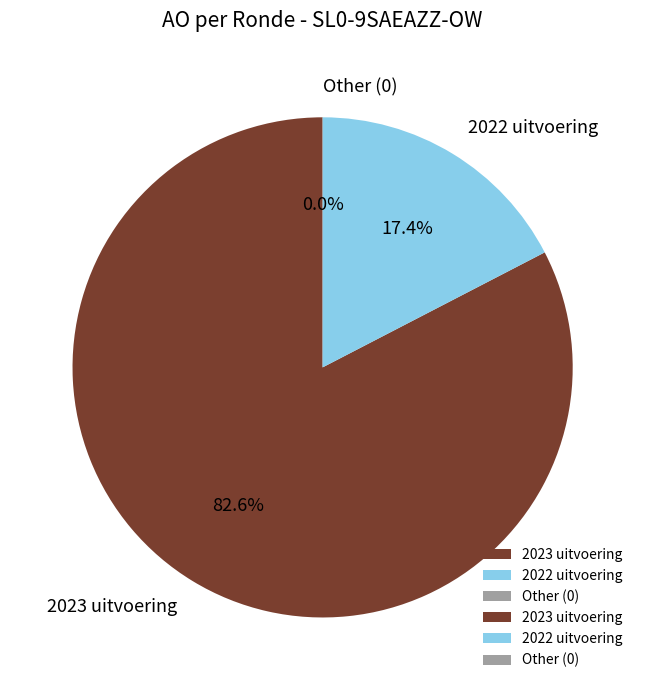

Which has a higher value, 2022 uitvoering or 2023 uitvoering?

2023 uitvoering